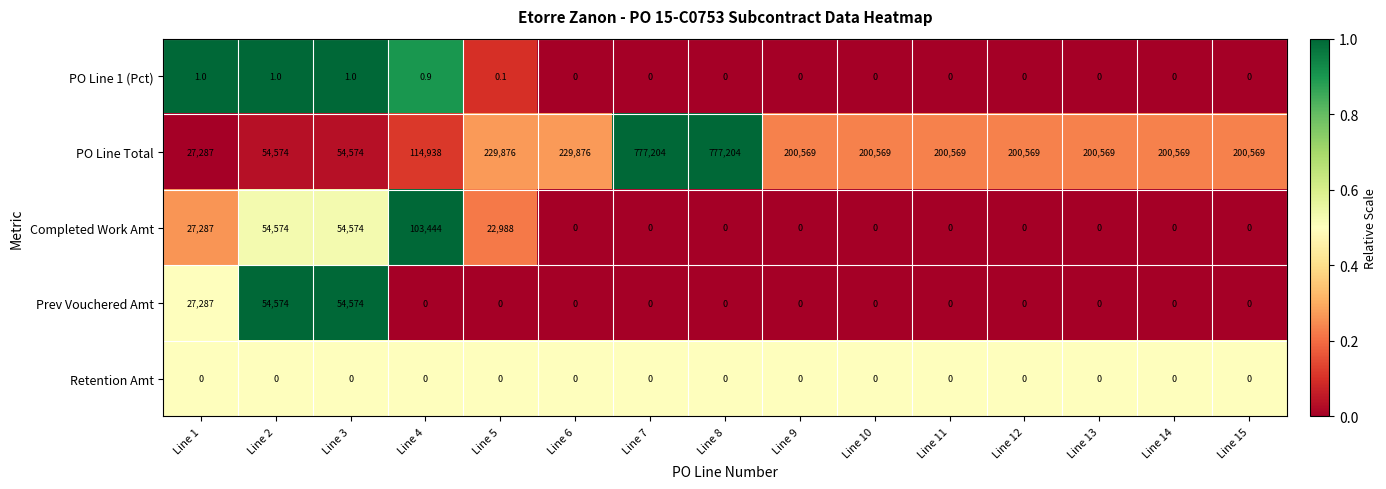

The Prev Vouchered Amt series shows 35757.1 at Line 9. True or false?

False